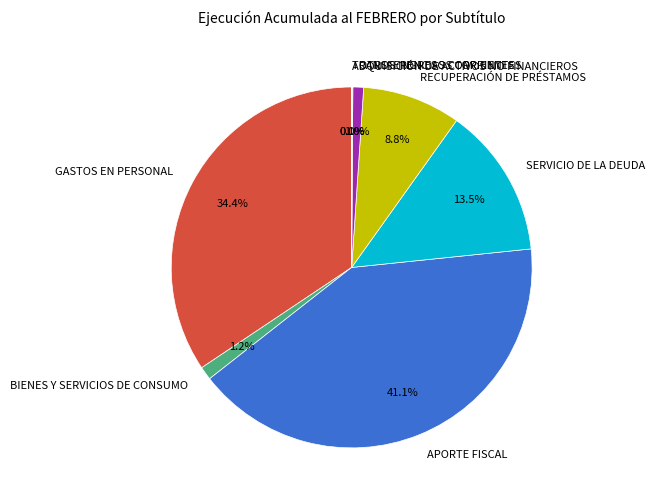

Which slice is the largest?

APORTE FISCAL